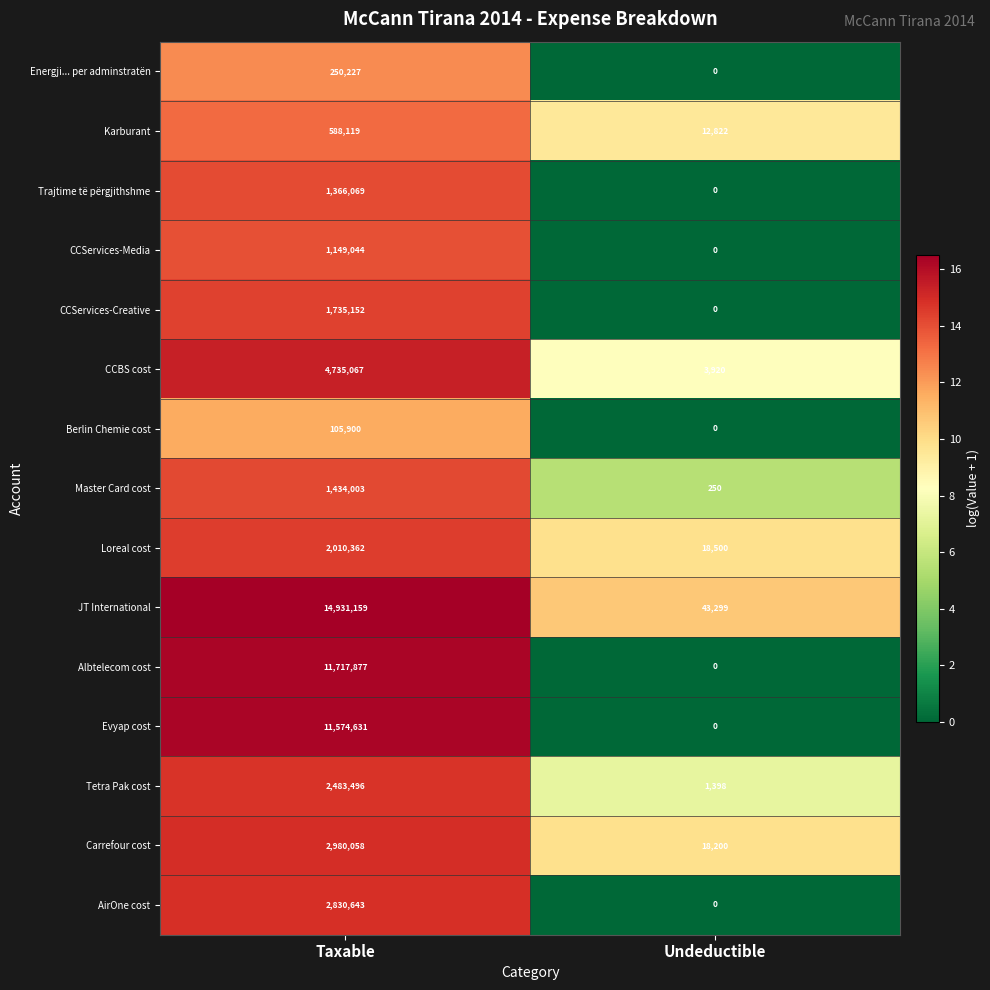

How many values in CCServices-Media are above zero?

1